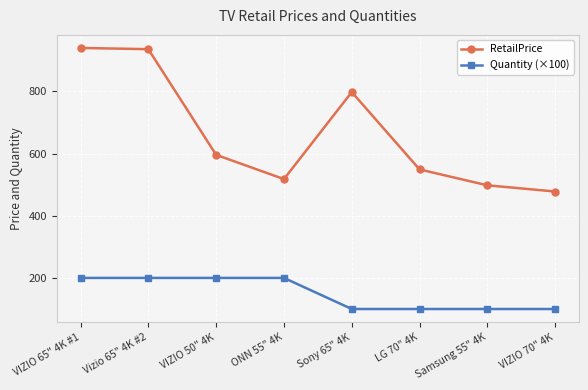

What is the minimum value for Quantity (×100)?

100.0